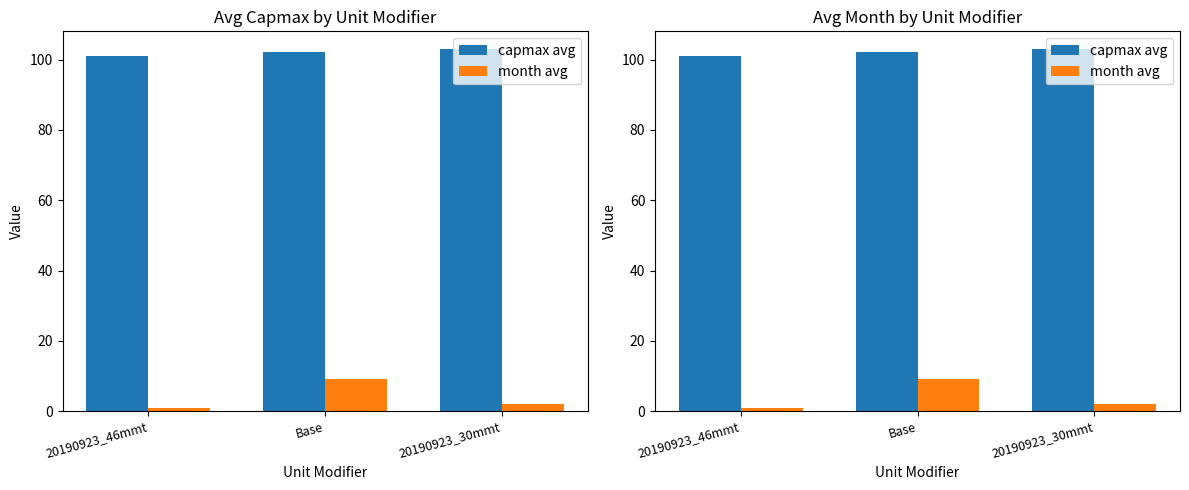

Which category has the highest value across all series?

20190923_30mmt